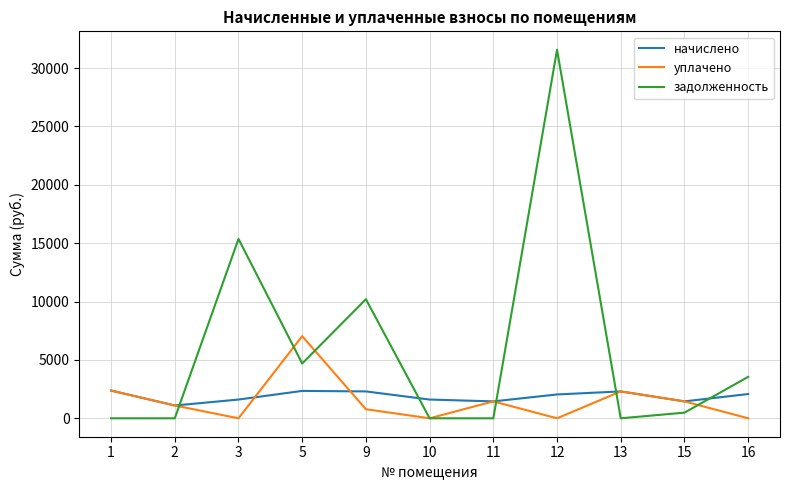

Does the chart have visible grid lines?

Yes